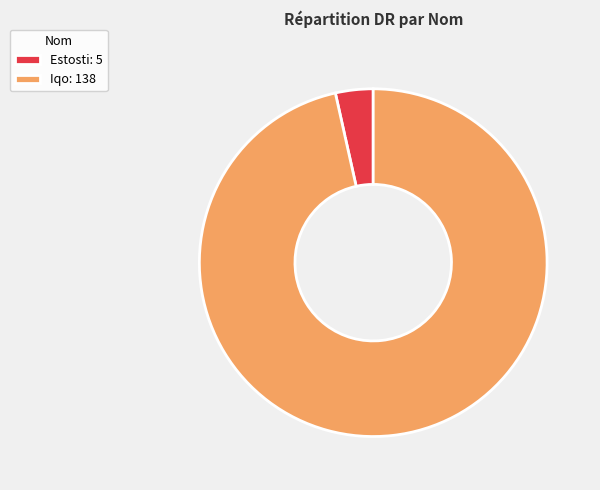

Which category has the biggest portion of the pie?

Iqo